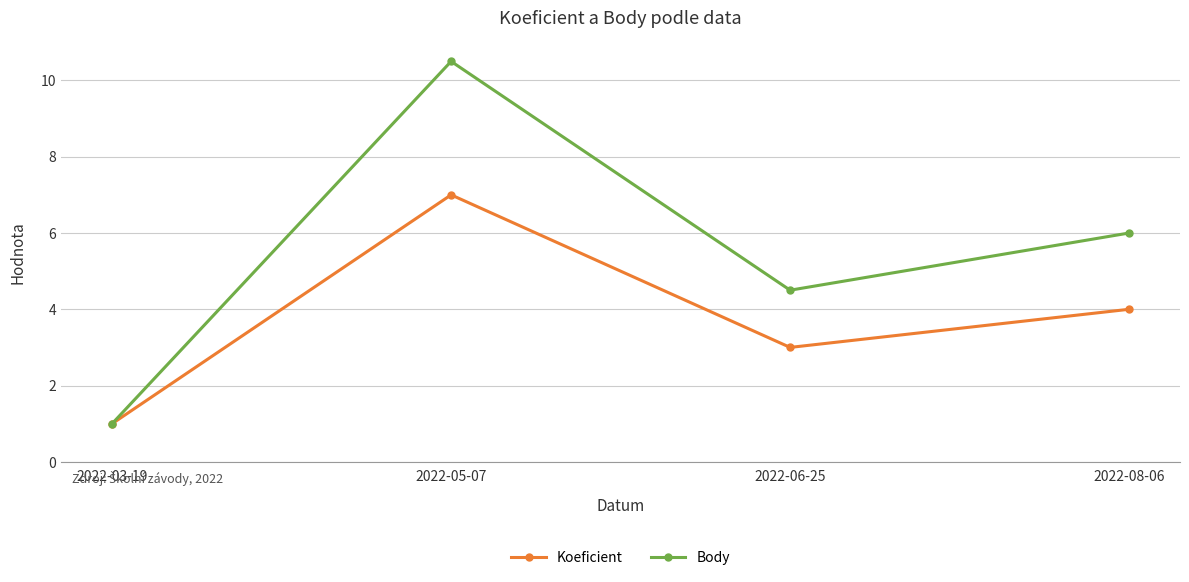

Is it true that Body equals 1.0 at 2022-03-19?

True